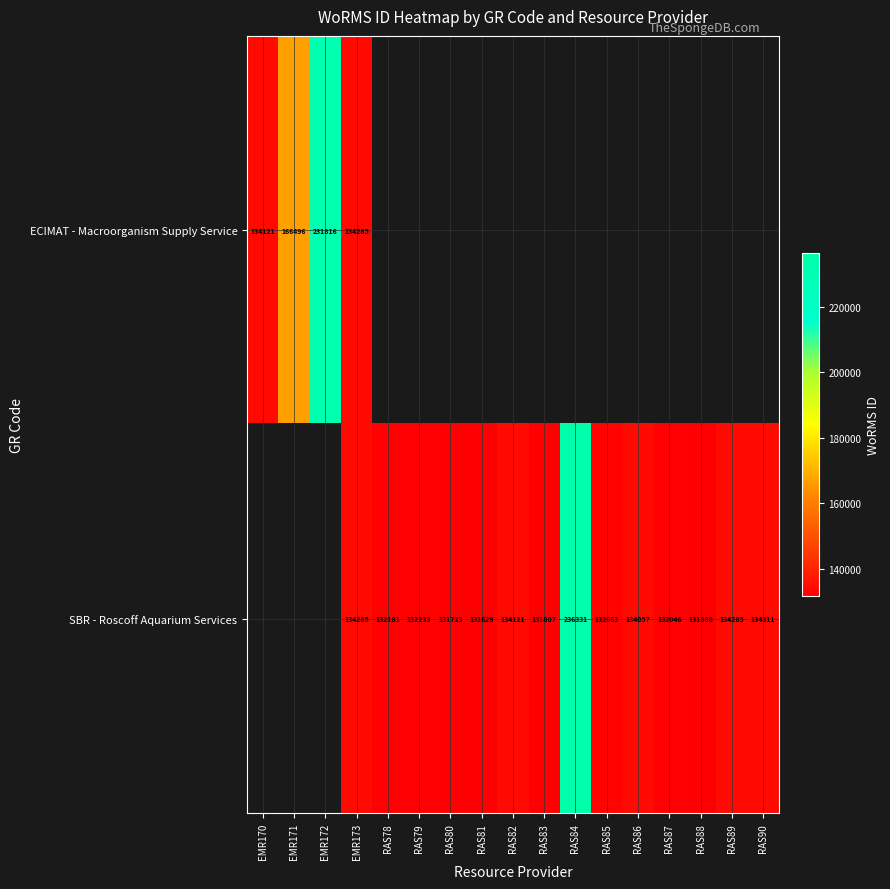

True or false: SBR - Roscoff Aquarium Services has a value of 134285 at EMR173.

True